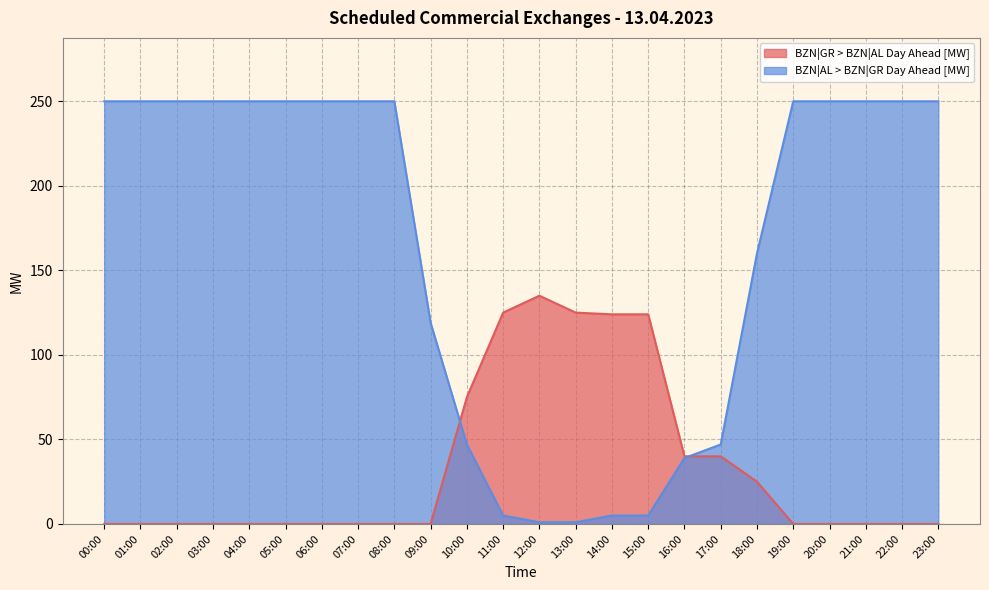

What is the average value of the BZN|AL > BZN|GR Day Ahead [MW] series?

164